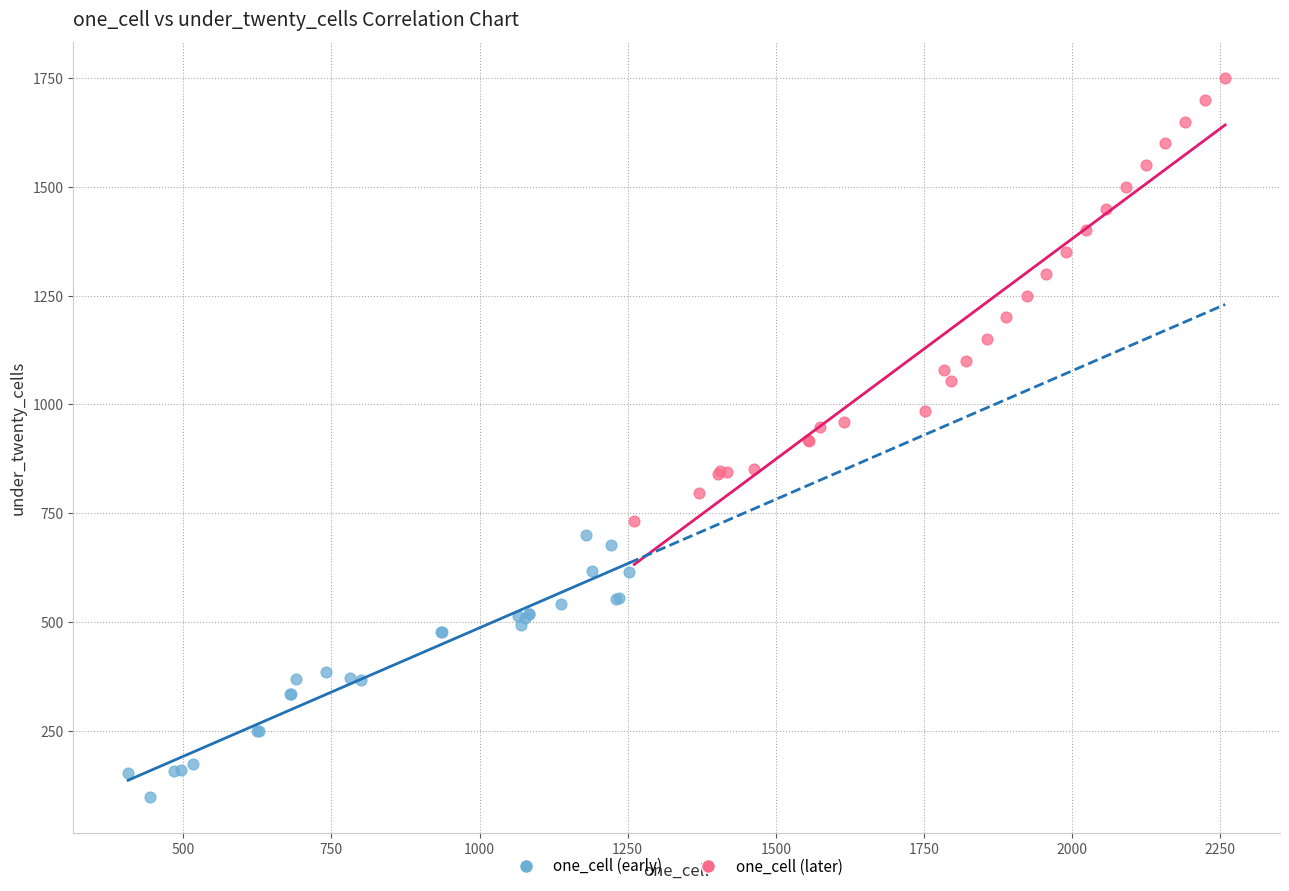

Which series contains the lowest Y value?

one_cell (early)